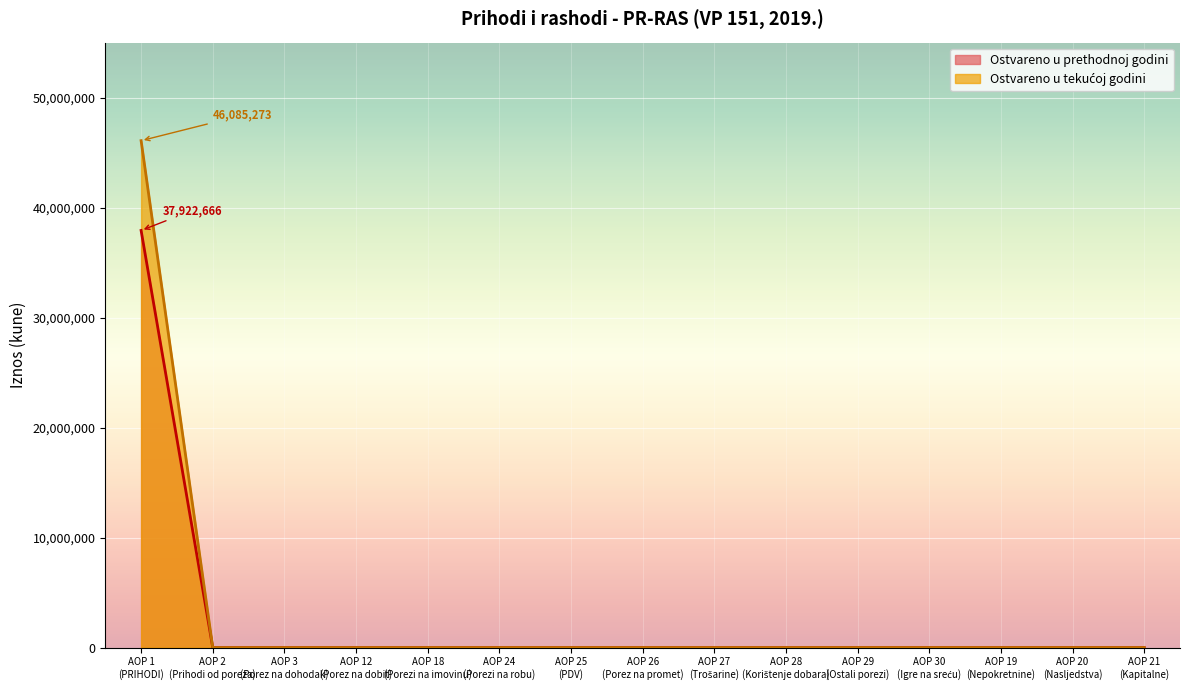

True or false: Ostvareno u izvještajnom razdoblju tekuće godine and Ostvareno u izvještajnom razdoblju prethodne godine cross at least once.

False